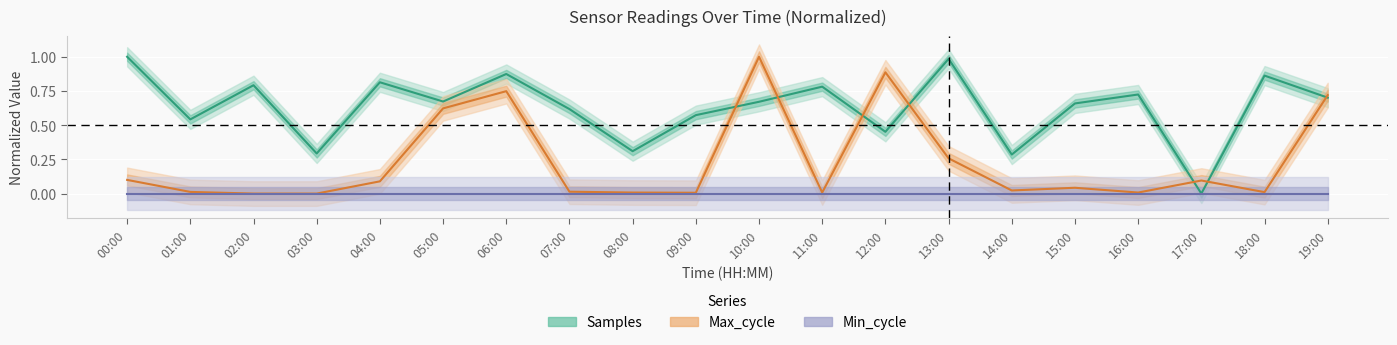

Which series has the largest total across all categories?

Samples